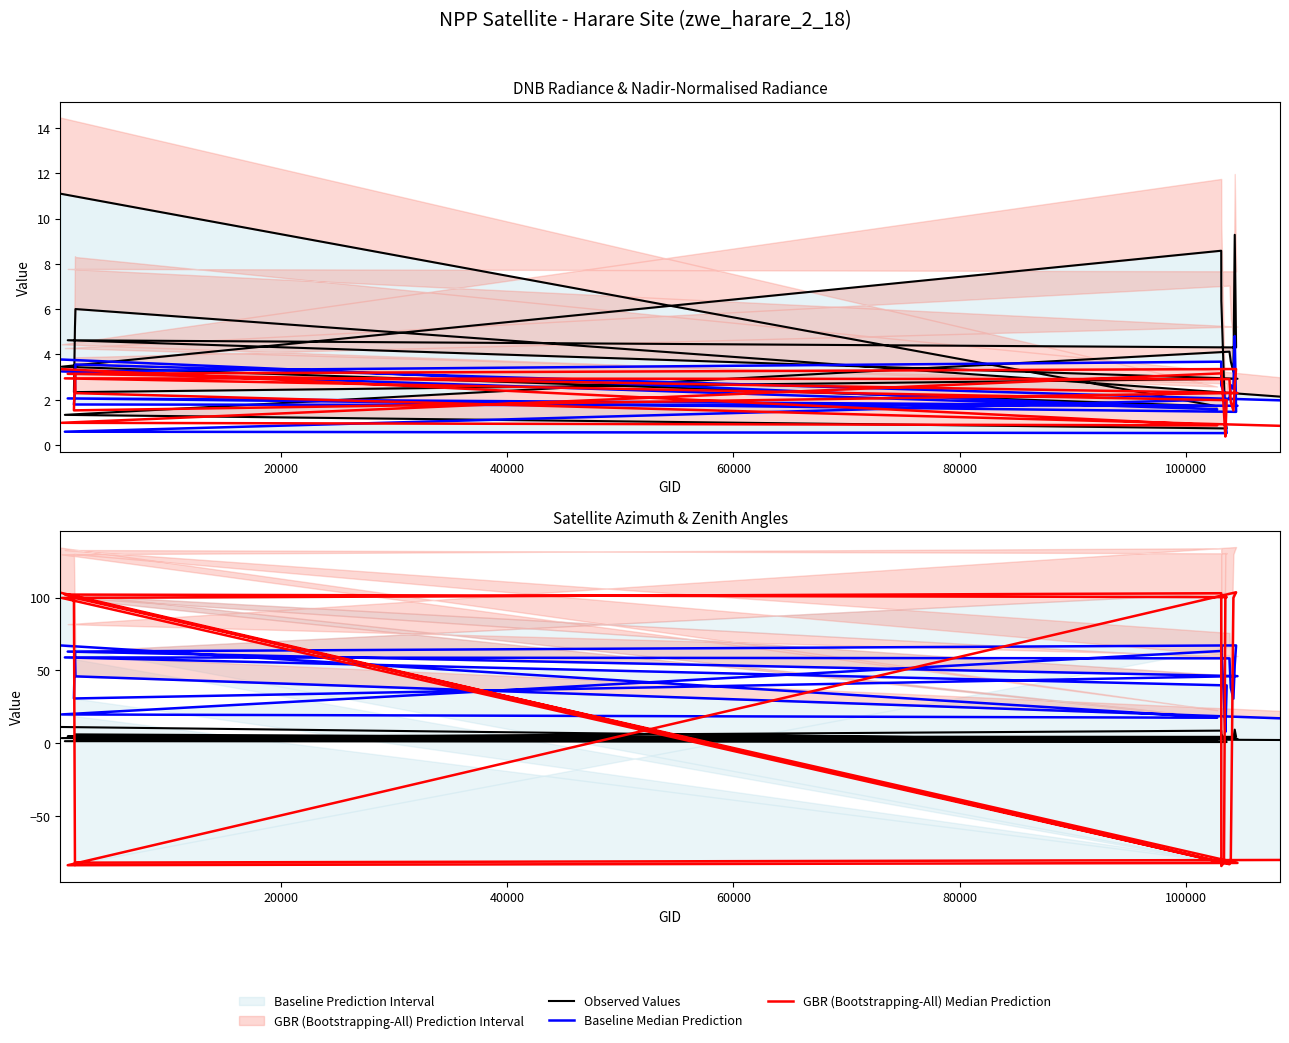

The value of Baseline Median Prediction at 17 is 17.0. True or false?

False